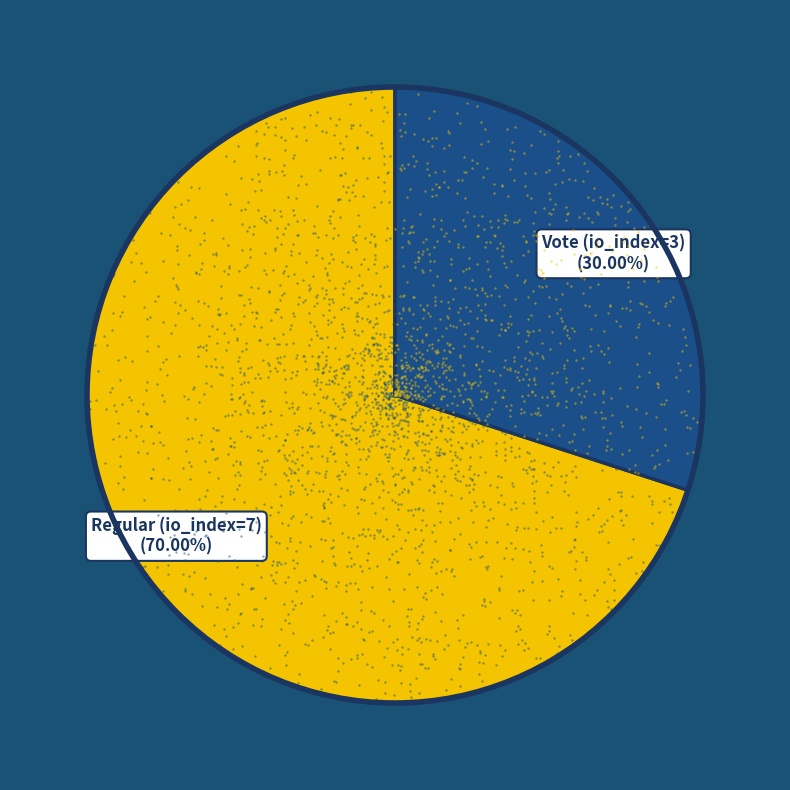

Rank the categories by value from highest to lowest.

Regular (io_index=7), Vote (io_index=3)